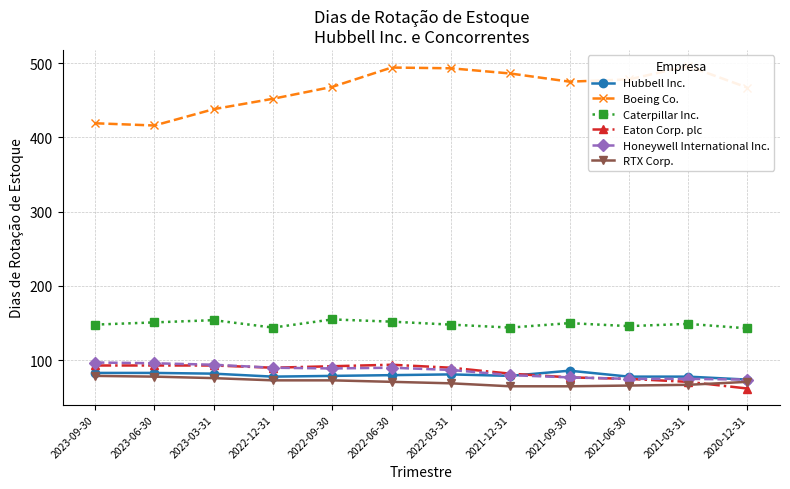

What is the label of the 8th point from the right?

2022-09-30